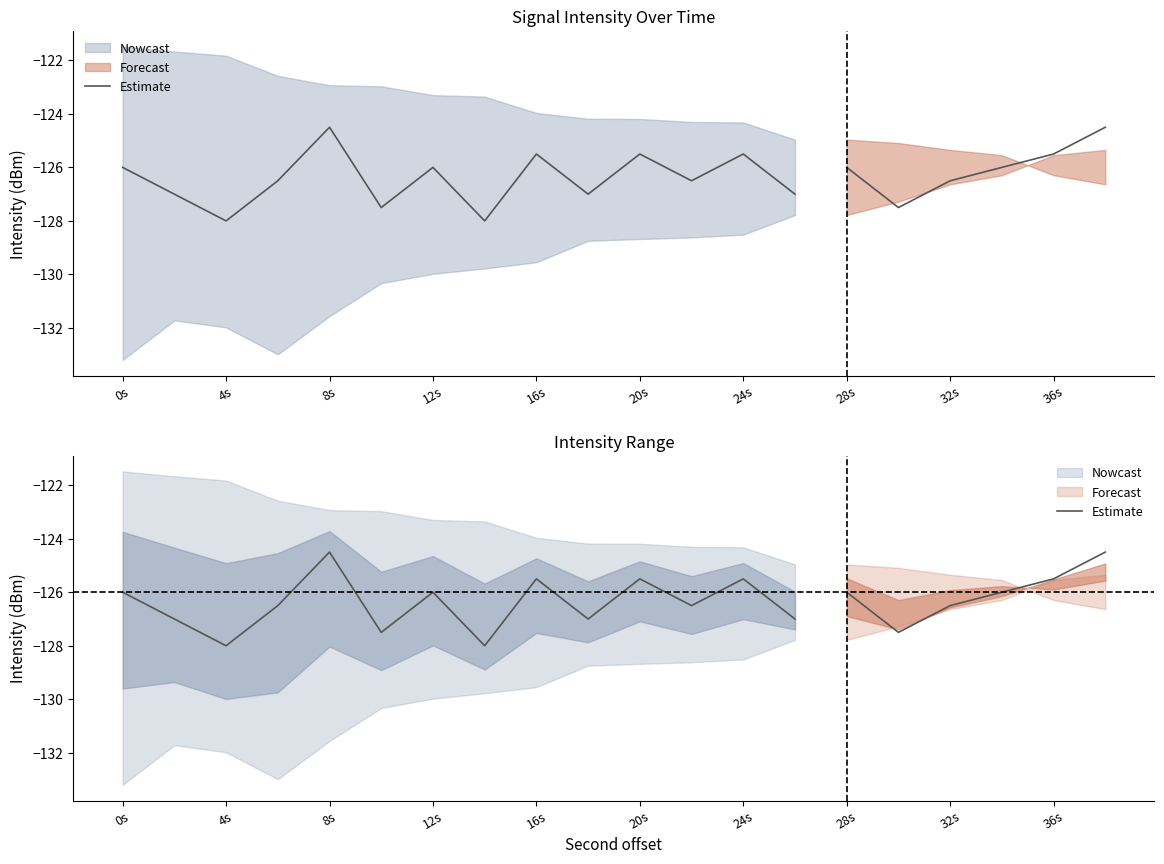

What is the greatest value displayed?

-124.5